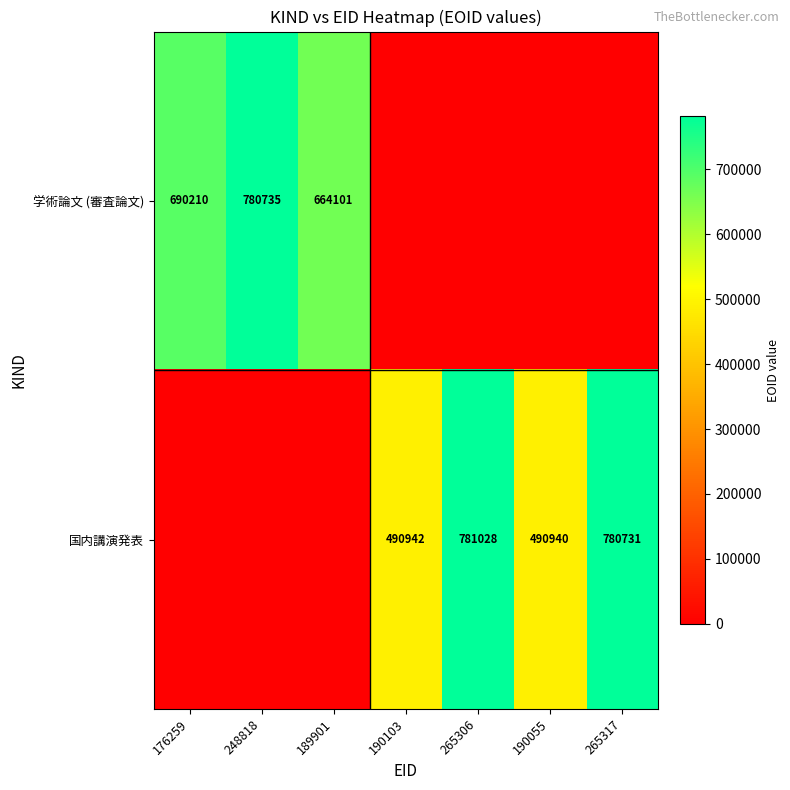

At how many categories does at least one series exceed 221538?

7